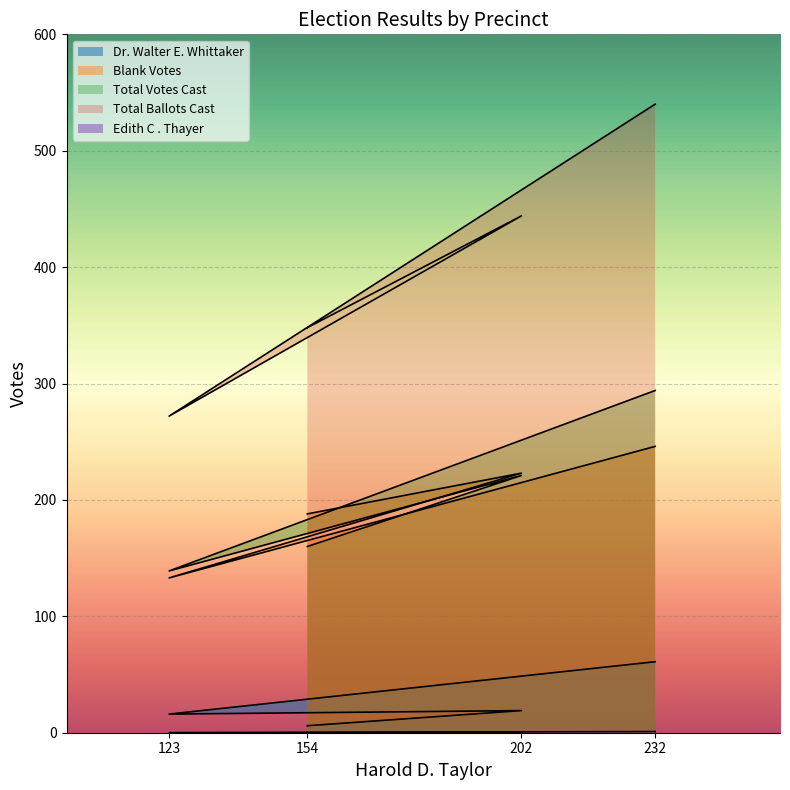

What is the maximum value for Blank Votes?

246